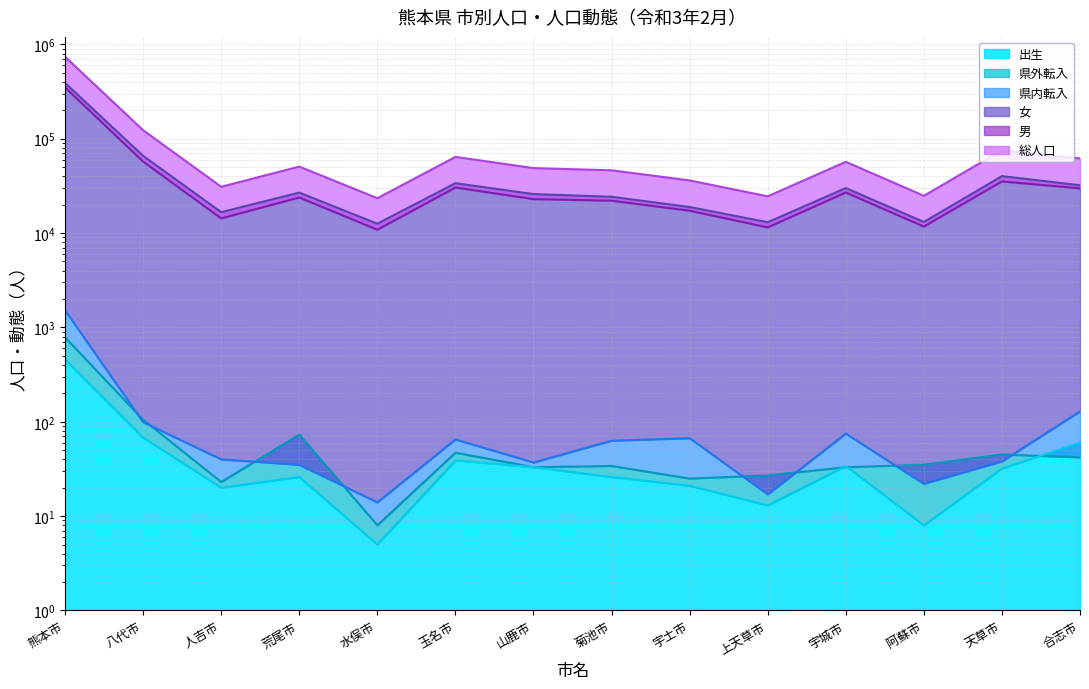

Is the value of 出生 at 人吉市 greater than the value of 総人口 at 阿蘇市?

No